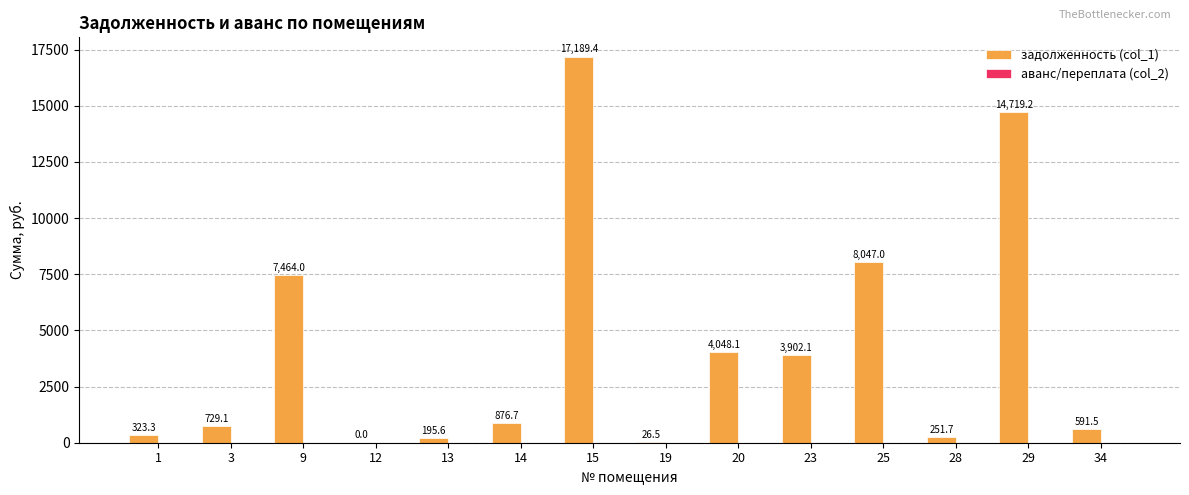

Count the number of data series in this chart.

1